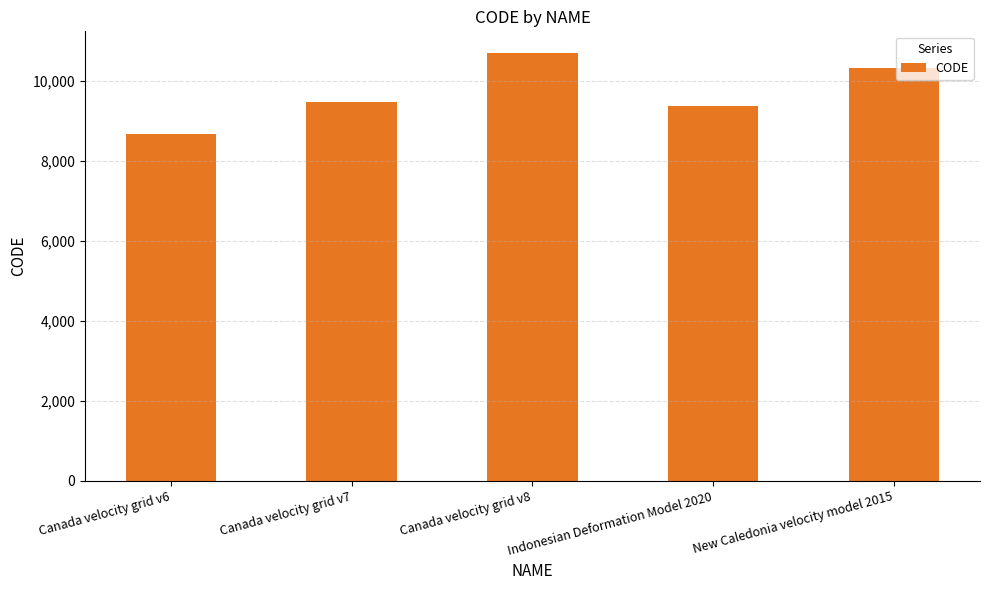

What position from the left is New Caledonia velocity model 2015?

5